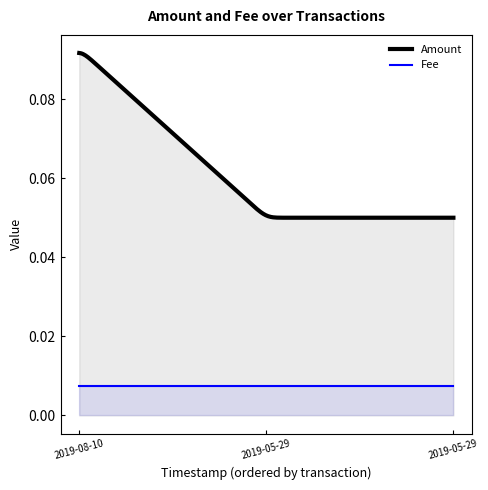

True or false: Fee has a value of 0.0 at 2019-05-29 16:51:47.

False